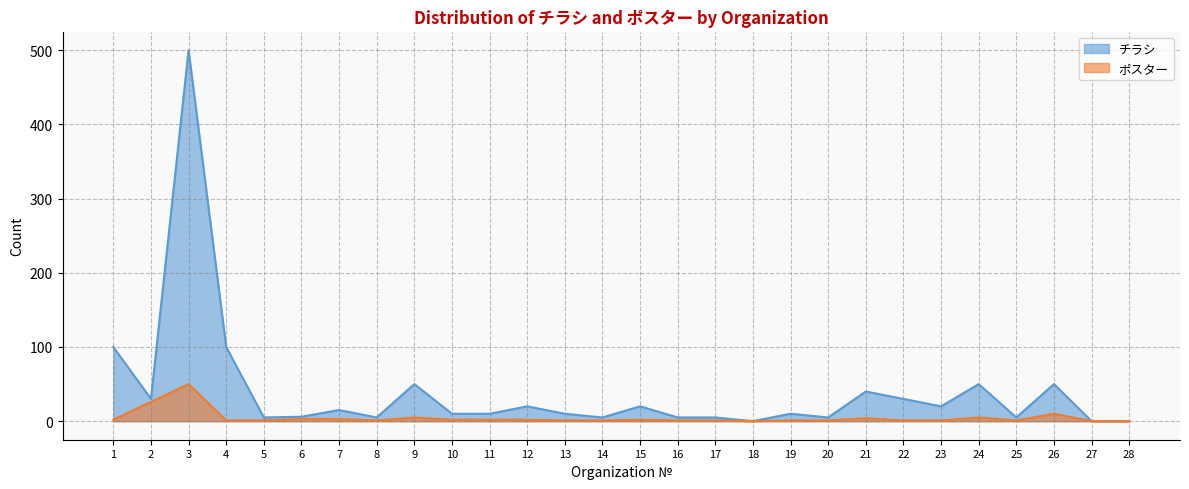

What is the value of the チラシ point at the 5th from the left?

5